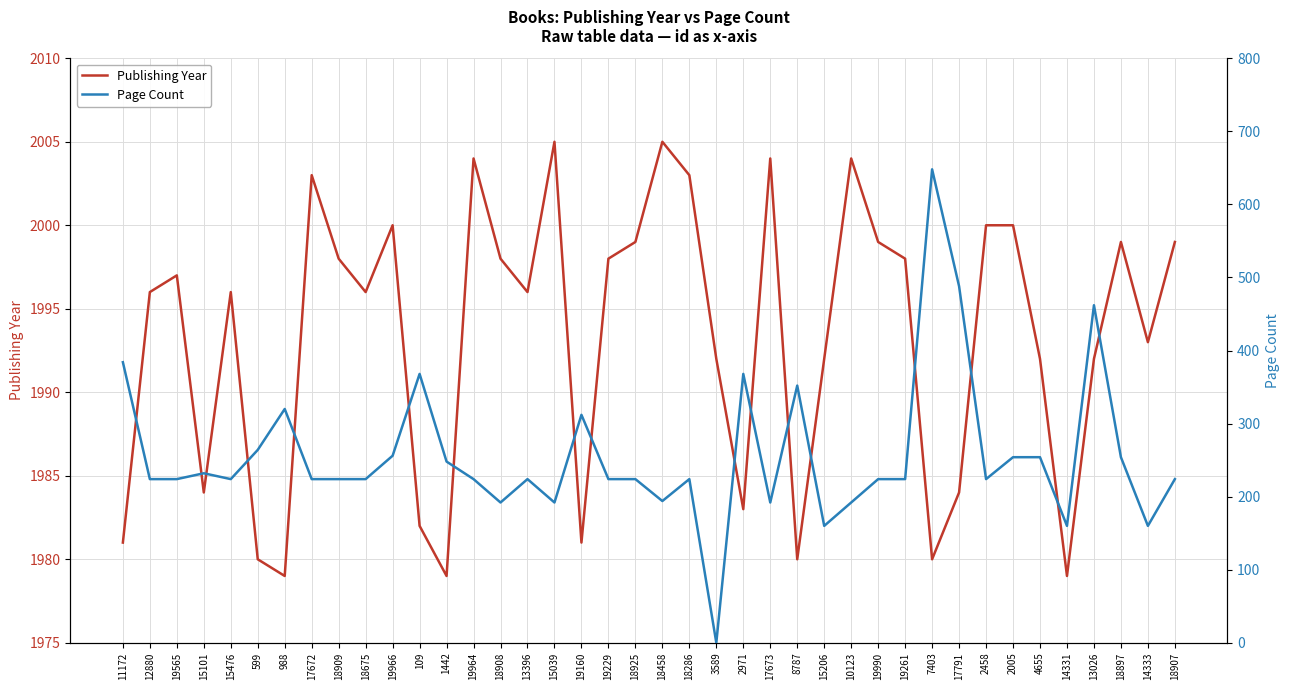

What is the label of the 13th point from the right?

10123